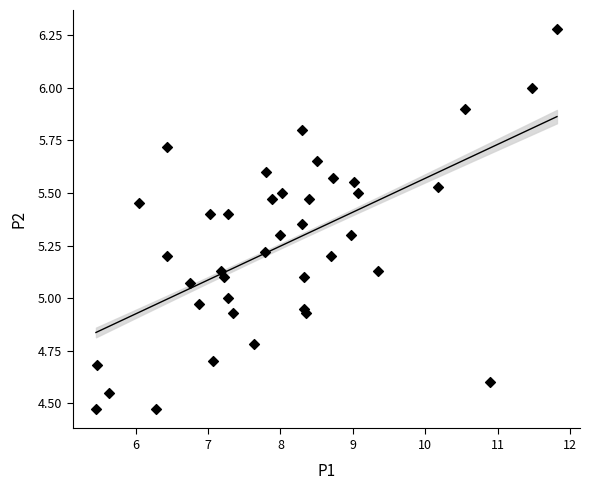

What is the range of Y values (max minus min)?

1.8